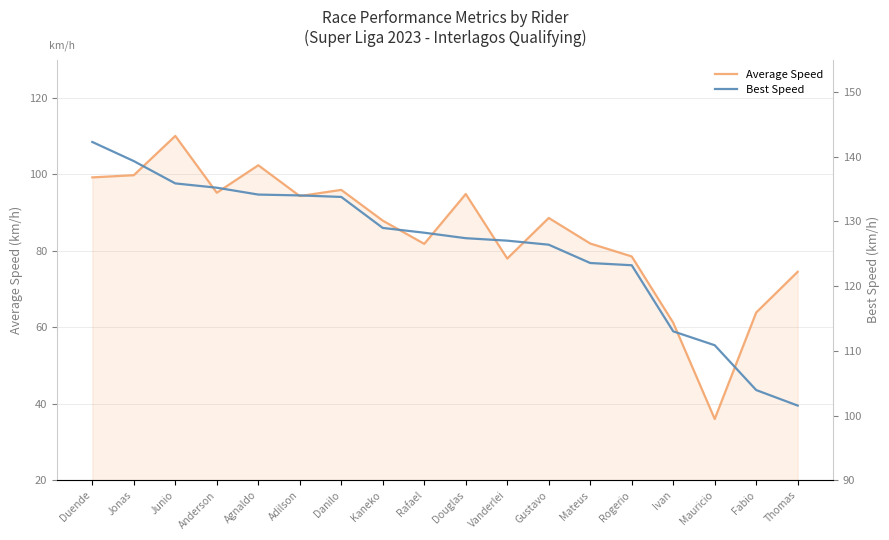

What is the average value of the Average Speed series?

84.7